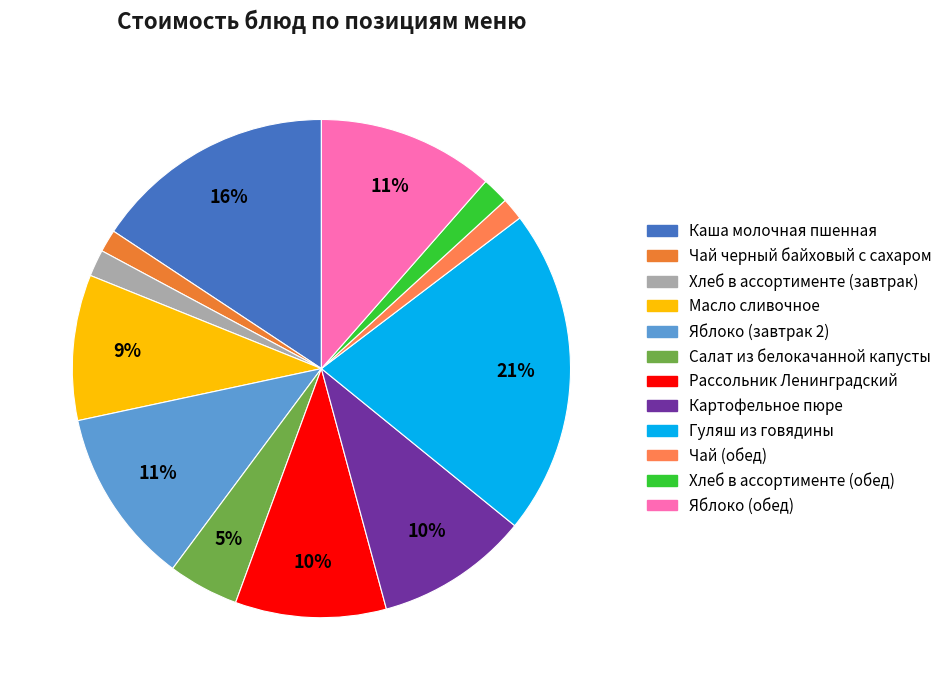

Is it true that Чай (обед) is 9% of the pie?

False